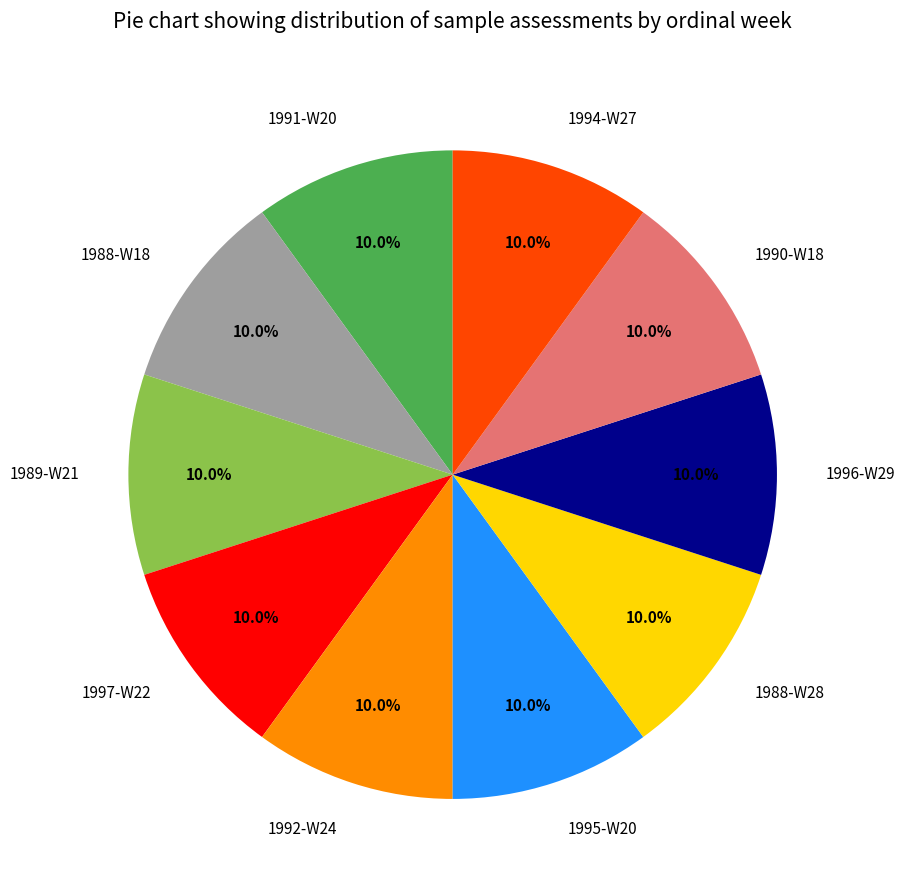

Is there a majority slice in this chart?

No